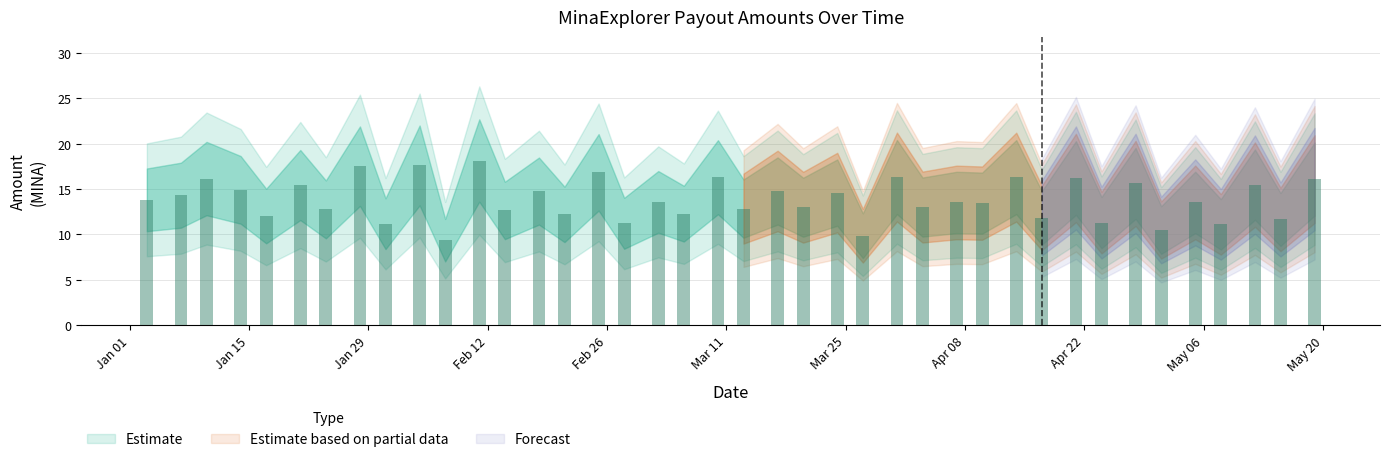

What is the greatest value displayed?

18.1